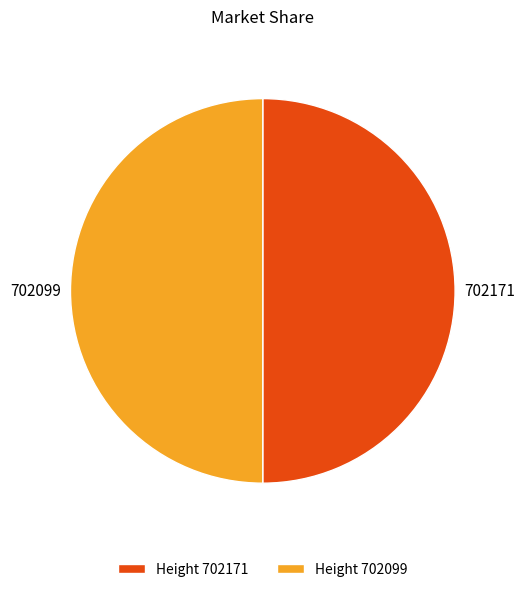

Do 702099 and 702171 together represent more than half of the pie?

Yes